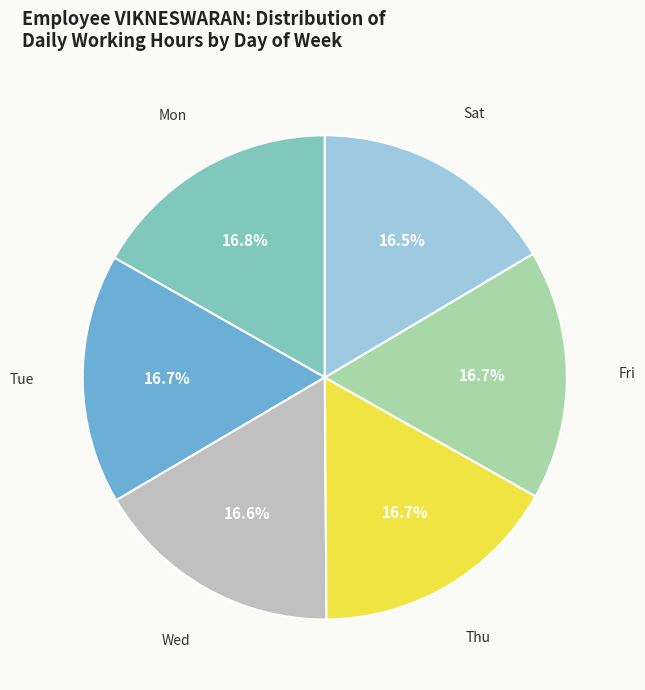

Combined, what portion of the pie is Wed and Sat?

33.3%